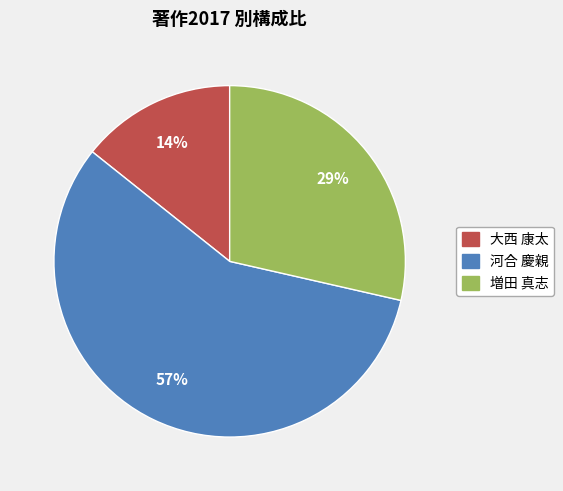

Is there a majority slice in this chart?

Yes